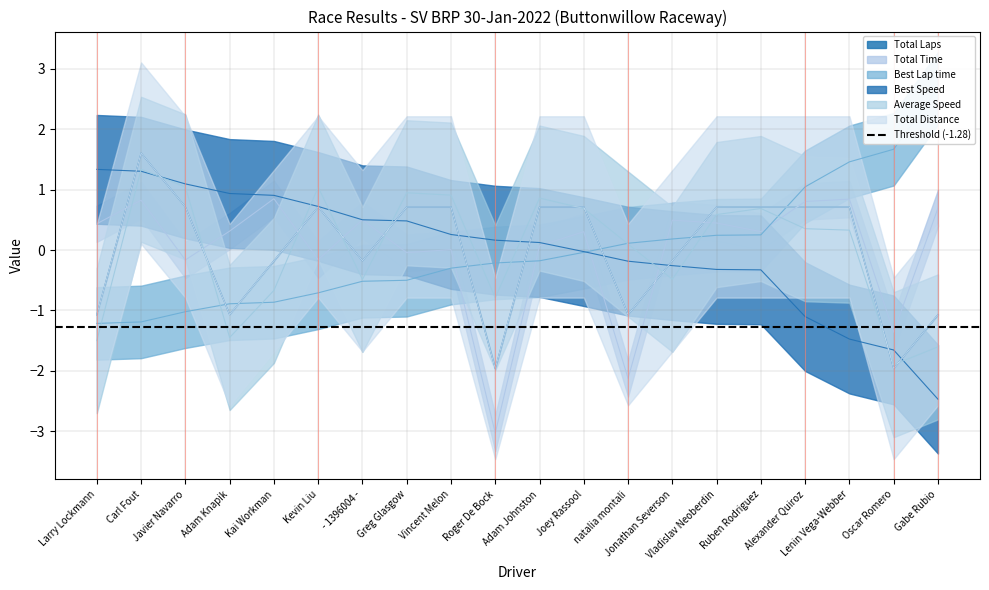

Is it true that Total Laps equals 0.3 at Vladislav Neoberdin?

False